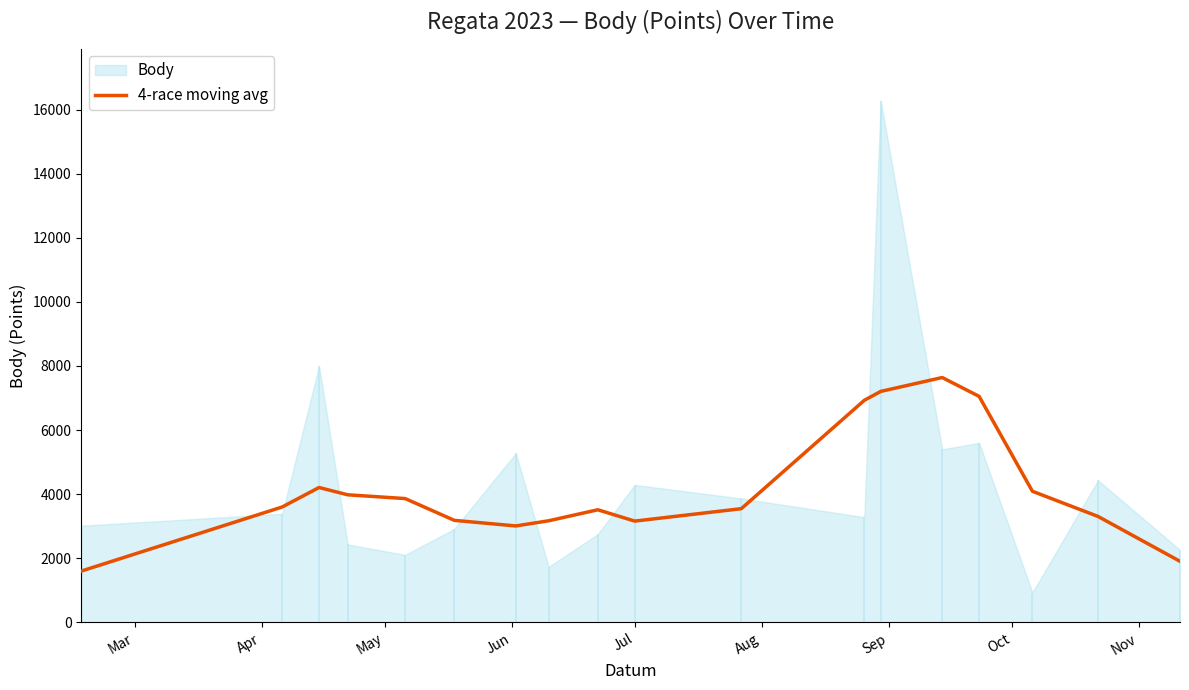

What is the sum of all values?

74969.2